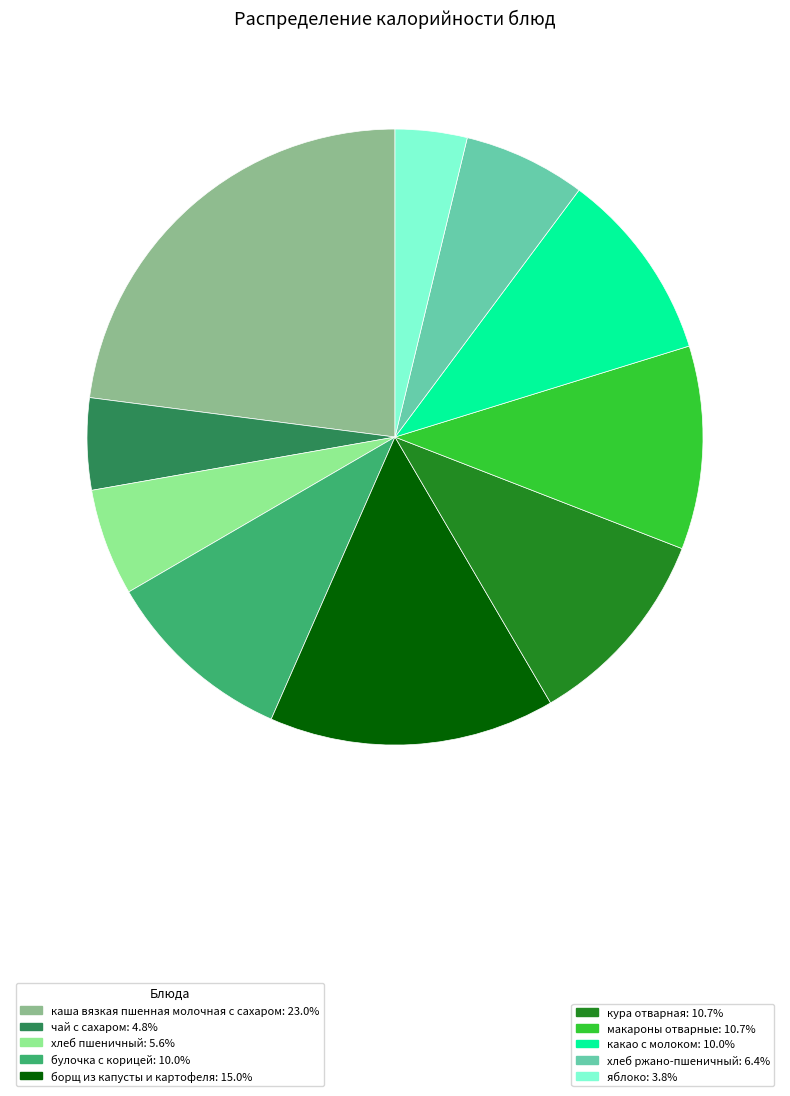

Does any single category account for the majority?

No